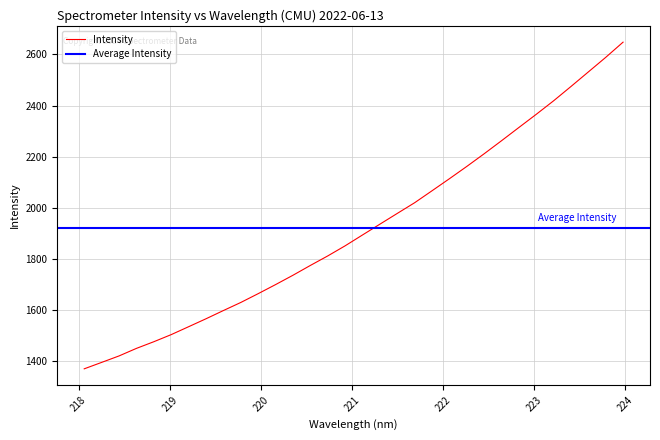

What is the difference between the values at 218.8244 and 221.1174?

417.8